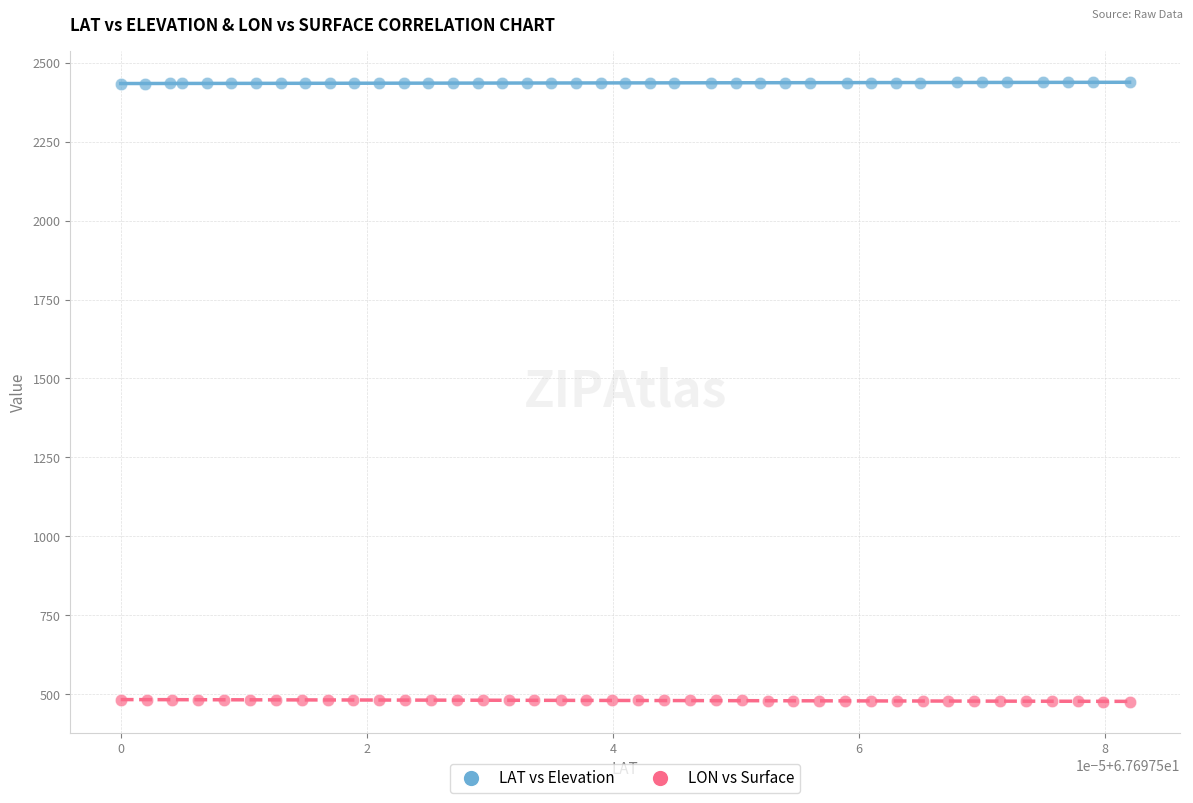

Which series reaches the maximum Y coordinate?

LAT vs Elevation